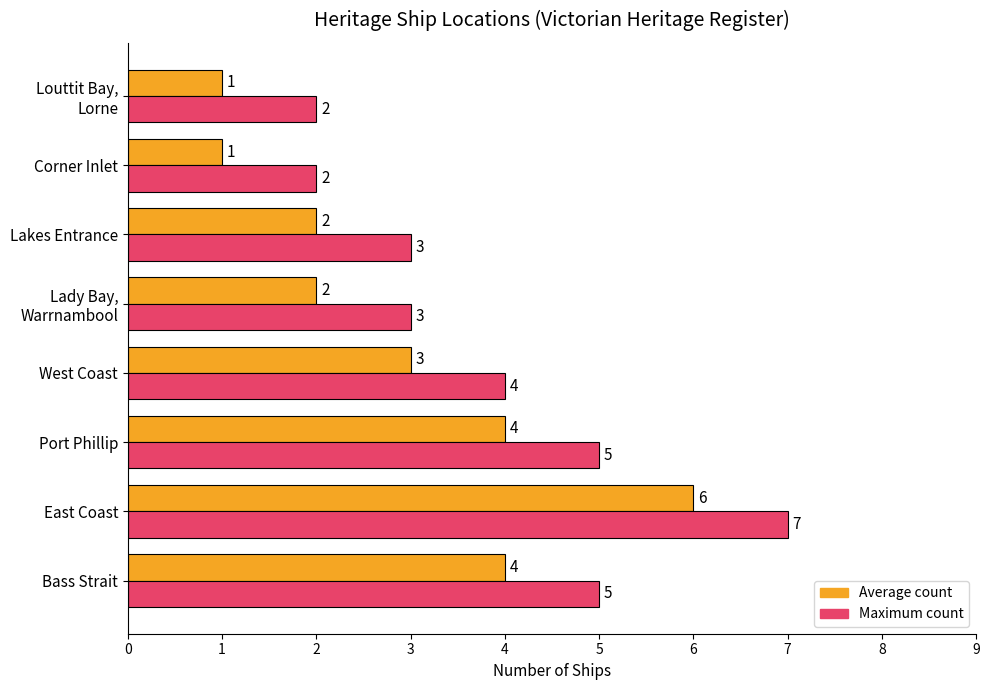

Is it true that Maximum count equals 5 at Port Phillip?

True